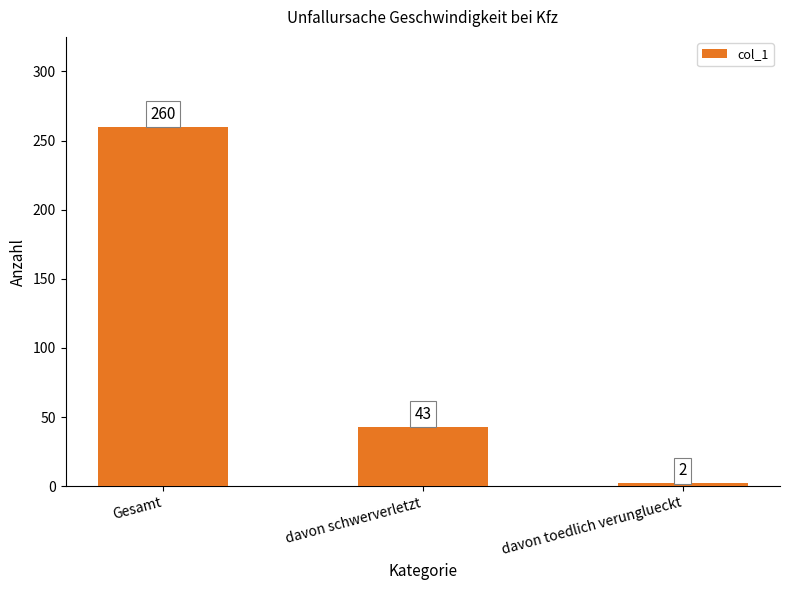

Rank the categories by value from highest to lowest.

Gesamt, davon schwerverletzt, davon toedlich verunglueckt